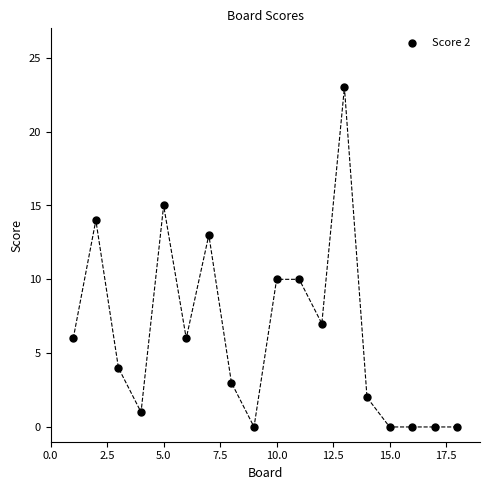

What is the range of X values (max minus min)?

17